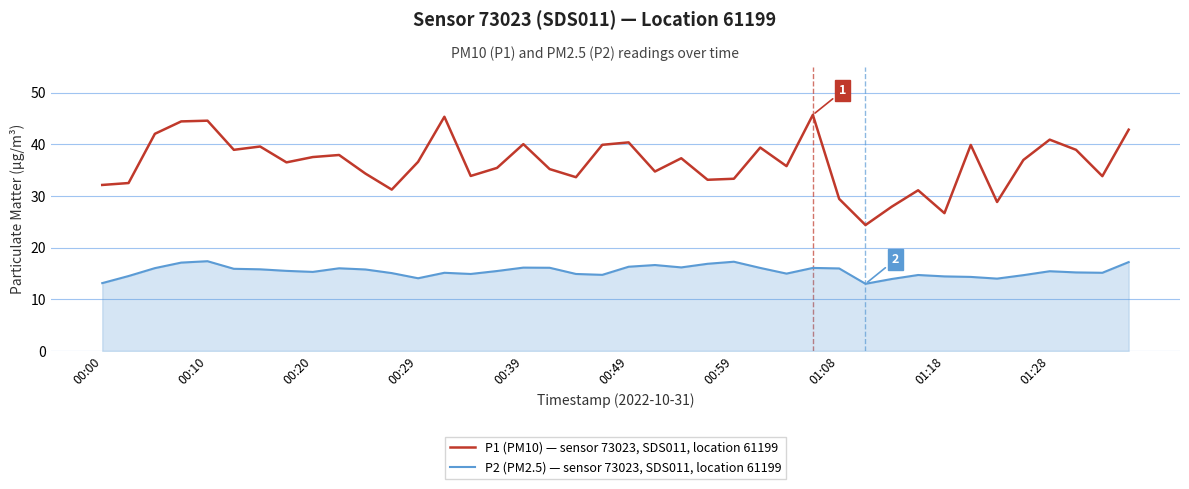

What is the minimum value for P2 (PM2.5) — sensor 73023, SDS011, location 61199?

13.0